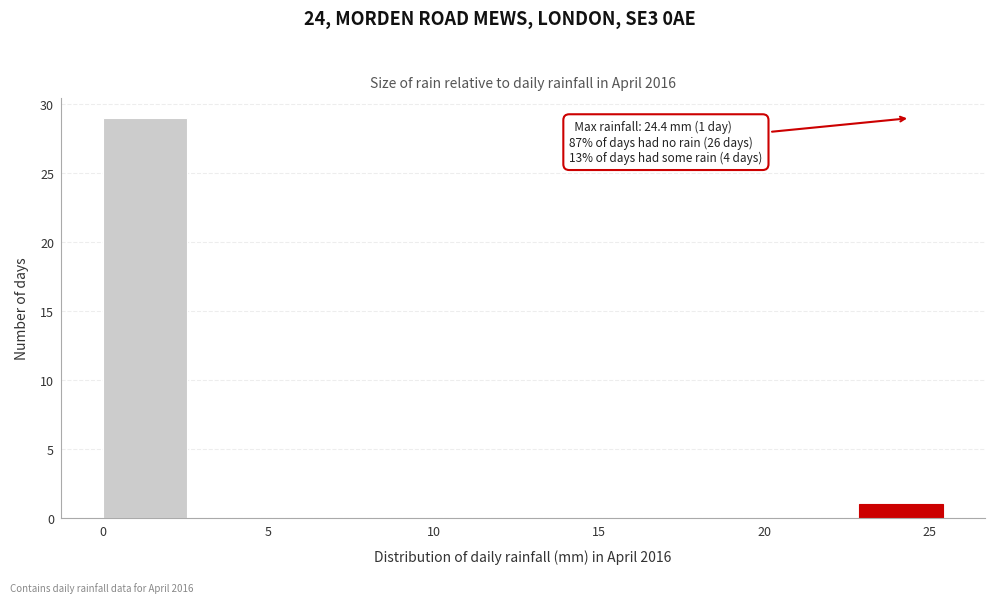

Which range on the x-axis has the tallest bar?

0.0 to 2.5